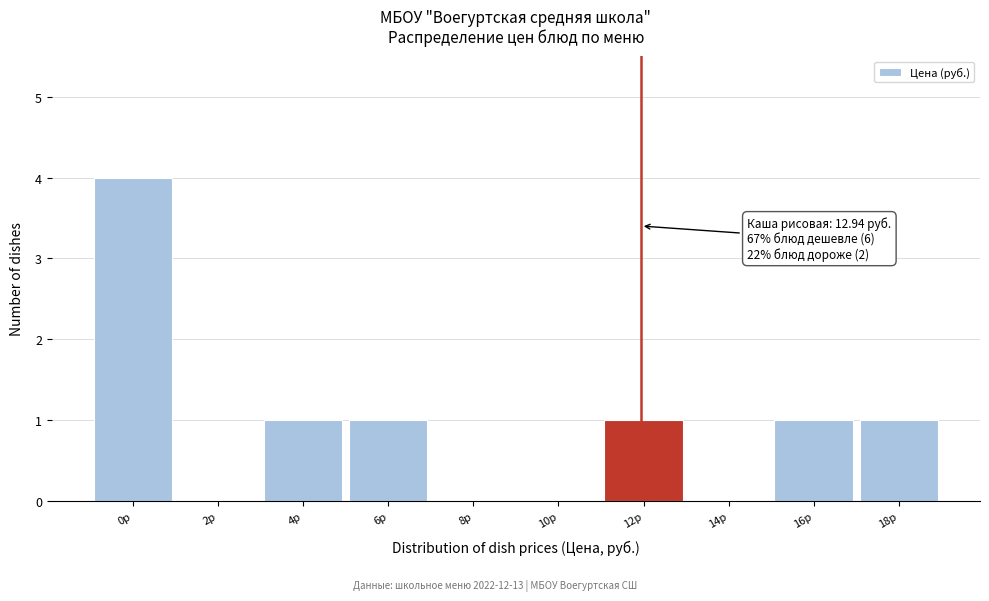

Reading right to left, transcribe all the data shown in this chart.

18р=1	16р=1	14р=0	12р=1	10р=0	8р=0	6р=1	4р=1	2р=0	0р=4